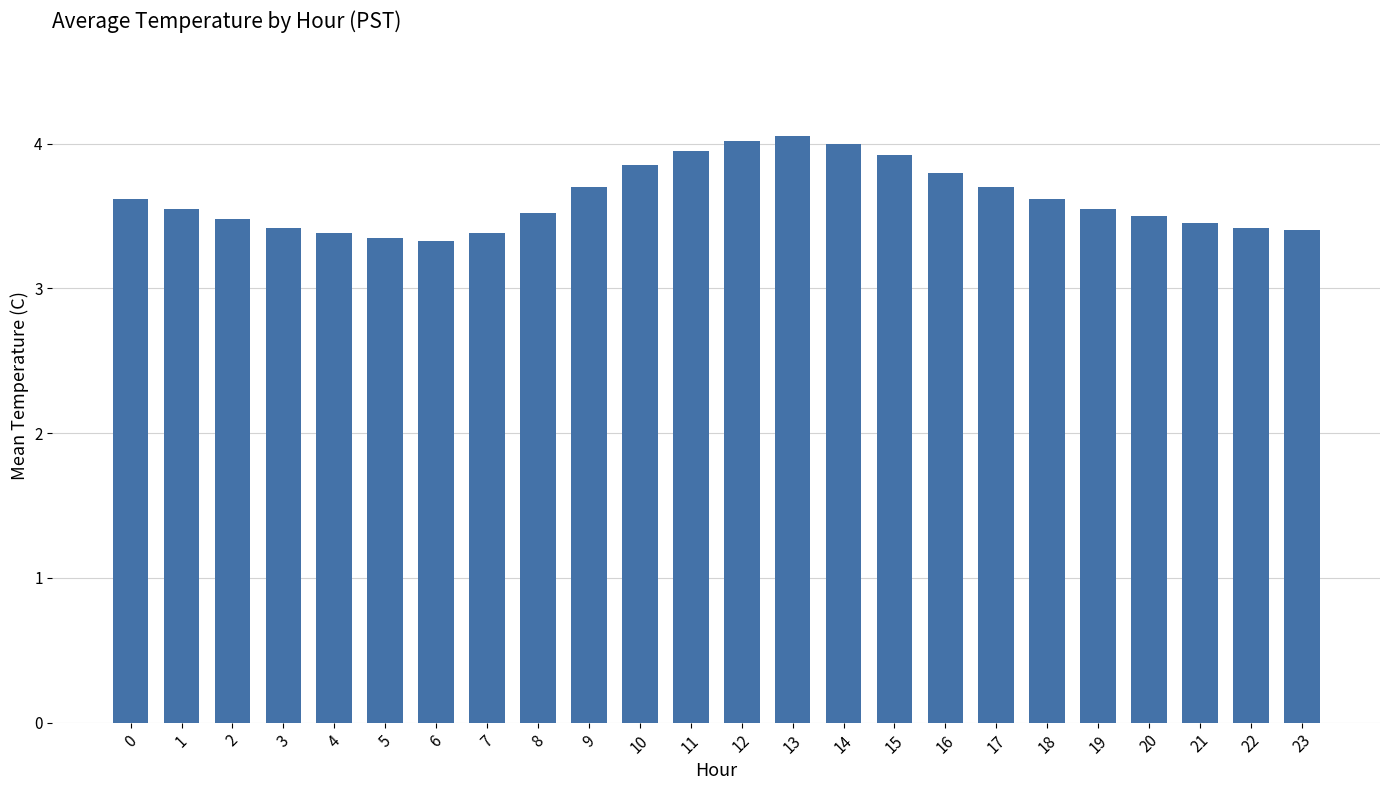

What is the value of the 19th bar from the left?

3.6